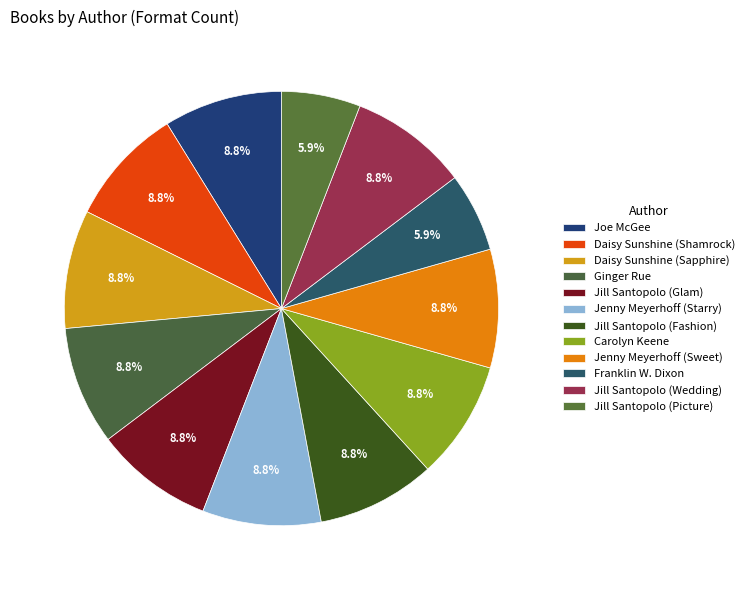

Count the number of slices in the pie.

12